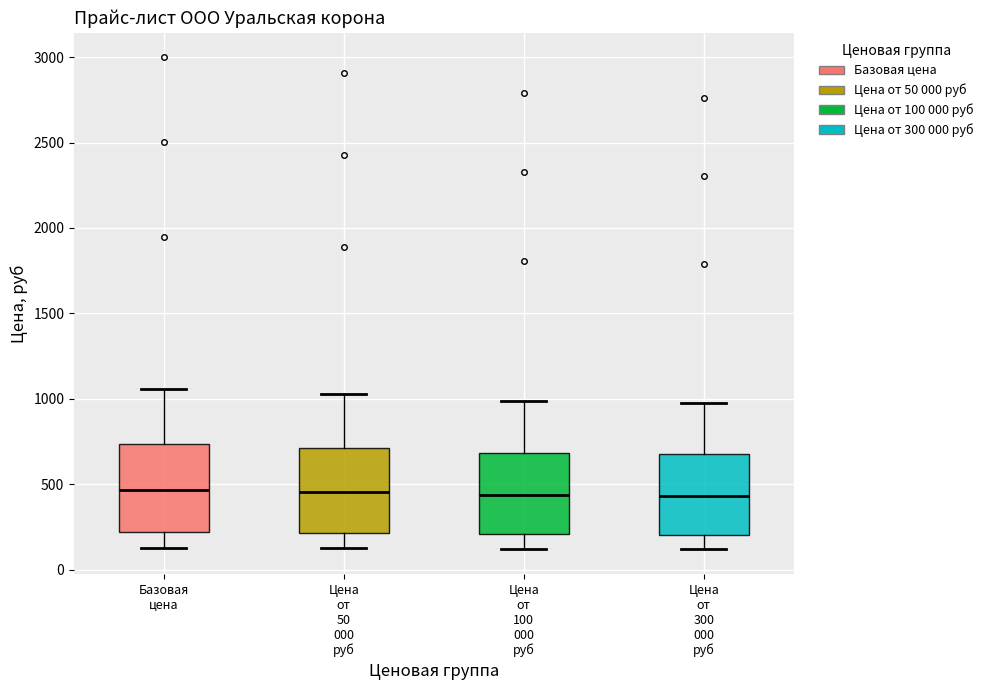

Reading left to right, transcribe this box plot: for each box, give where its median line is, the range the box spans, and where its two whiskers end, as read against the y-axis. The values are not printed on the chart, so give them approximately, as read against the axis.

Базовая цена: median 450, box 200 to 750, whiskers 150 to 1050
Цена от 50 000 руб: median 450, box 200 to 700, whiskers 100 to 1050
Цена от 100 000 руб: median 450, box 200 to 700, whiskers 100 to 1000
Цена от 300 000 руб: median 450, box 200 to 650, whiskers 100 to 950